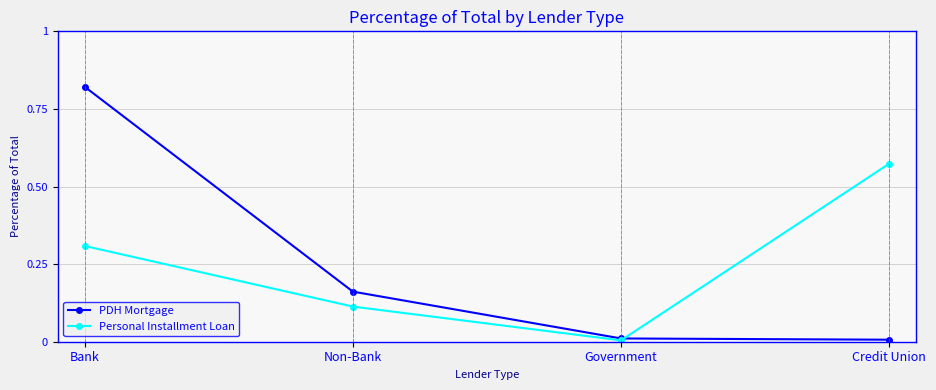

List the series in order of their peak value, lowest first.

Personal Installment Loan, PDH Mortgage